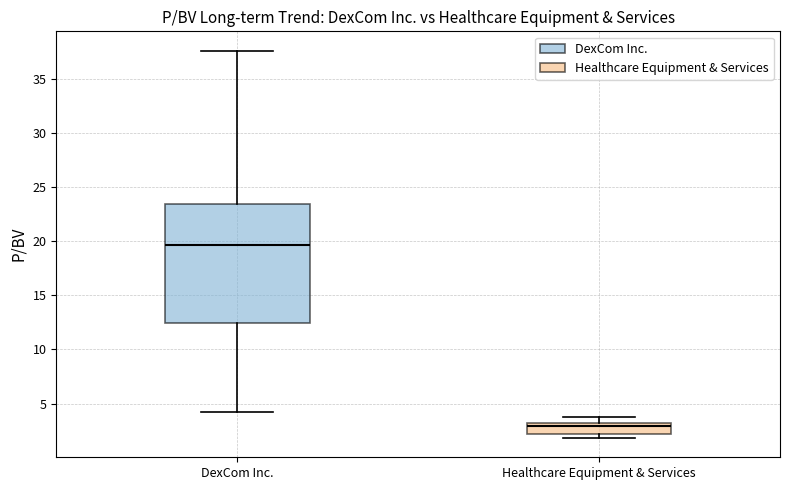

Where is the upper edge of the box for Healthcare Equipment & Services on the y-axis? The values are not printed on the chart, so give them approximately, as read against the axis.

3.0